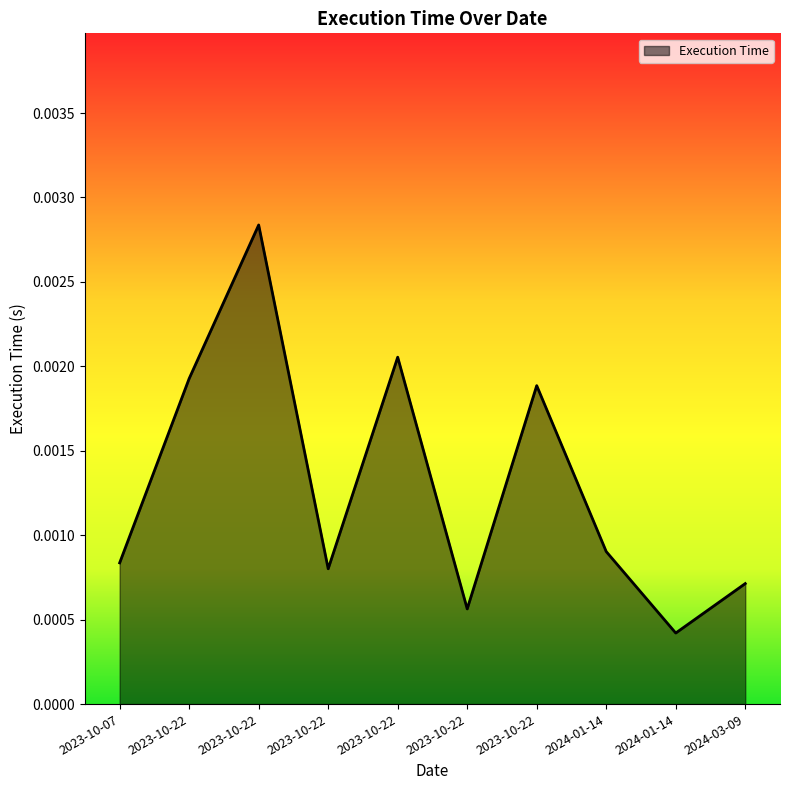

How many lines are shown in the chart?

1